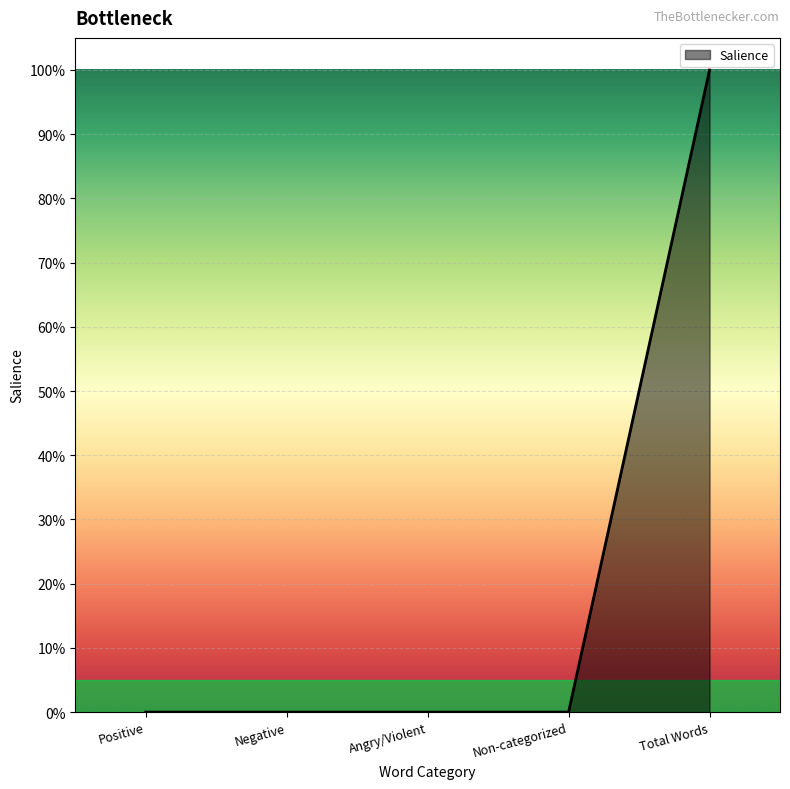

Does the chart have visible grid lines?

Yes